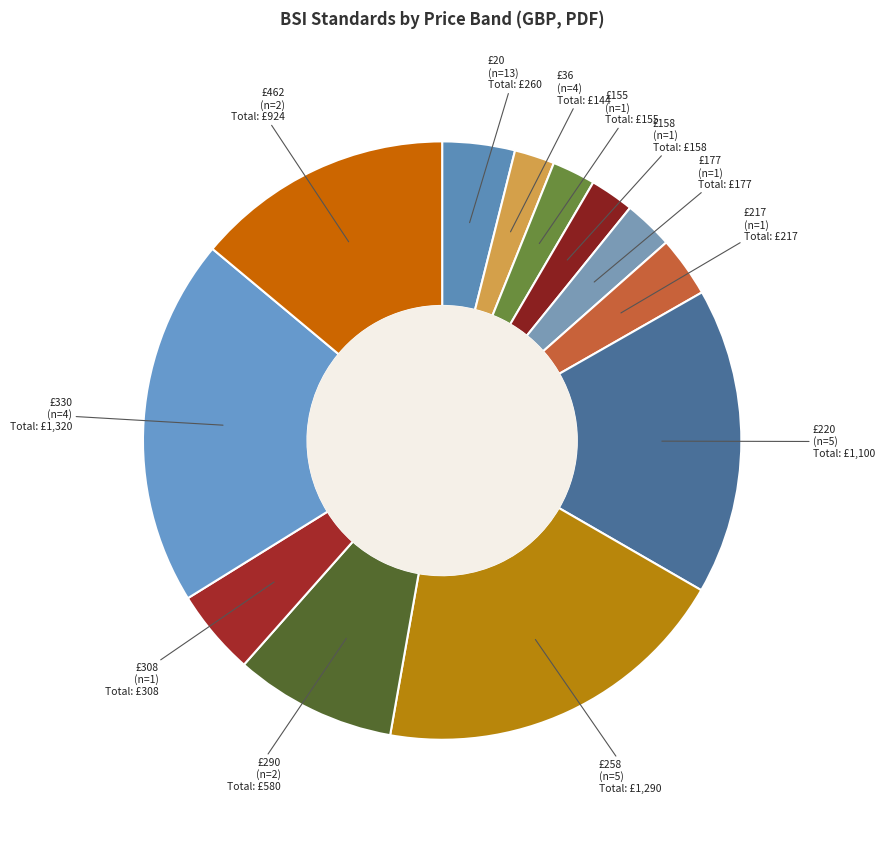

Is £462 (n=2) the majority of the pie?

No